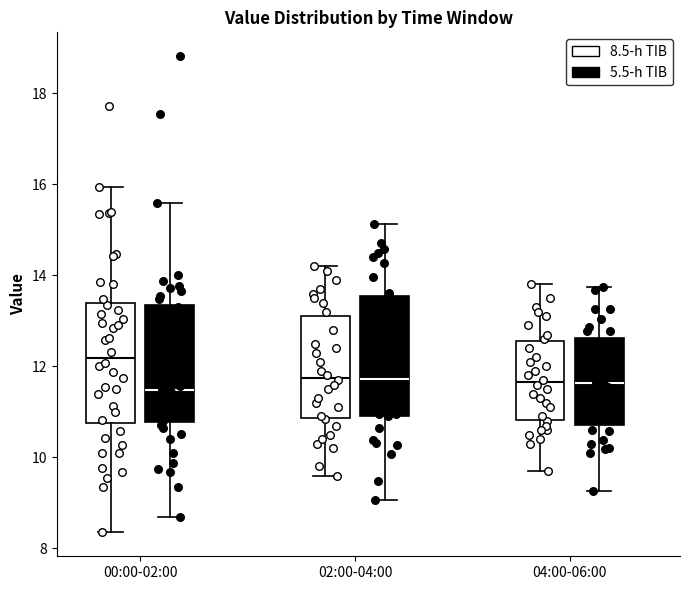

Where does the upper whisker of the box for 02:00-04:00 (8.5-h TIB) end on the y-axis? The values are not printed on the chart, so give them approximately, as read against the axis.

14.2